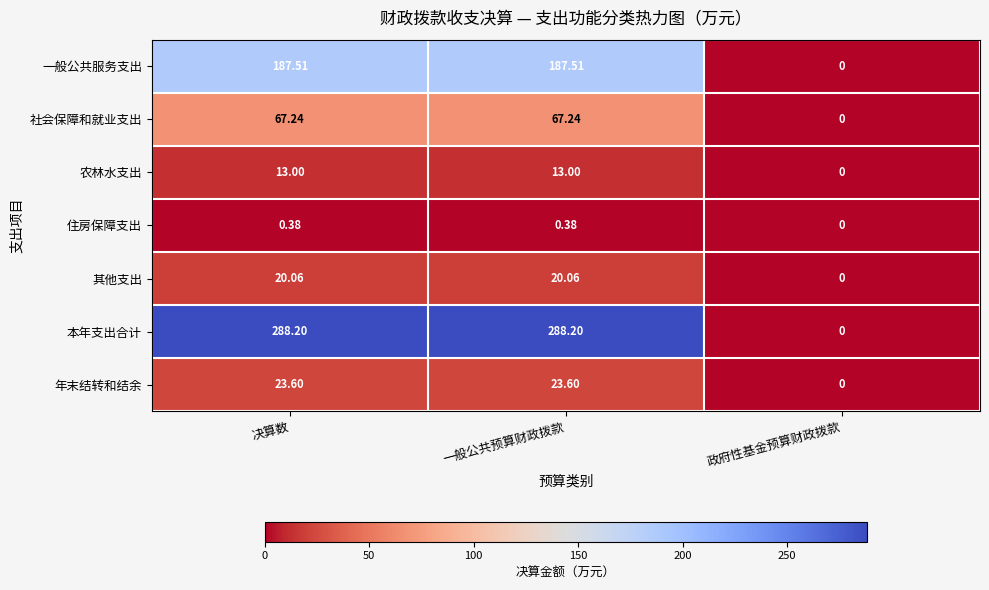

Which series has the largest total across all categories?

本年支出合计